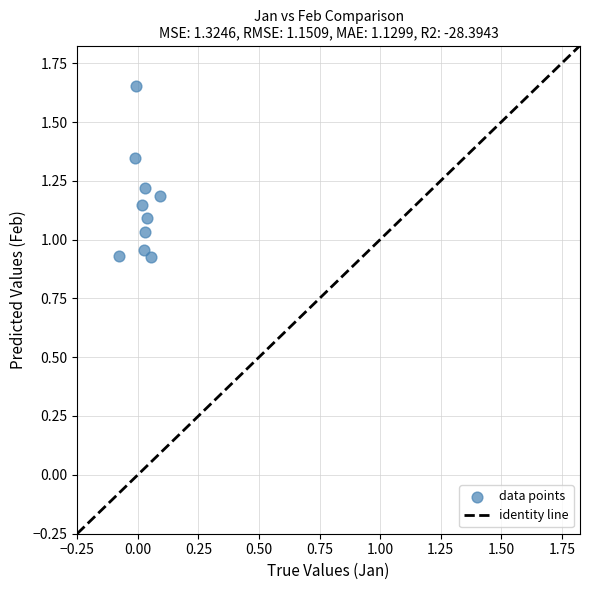

How many points are shown in the scatter plot?

10